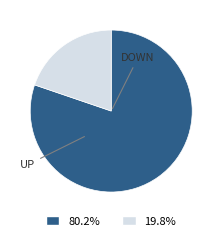

Is there any slice that represents more than half of the pie?

Yes